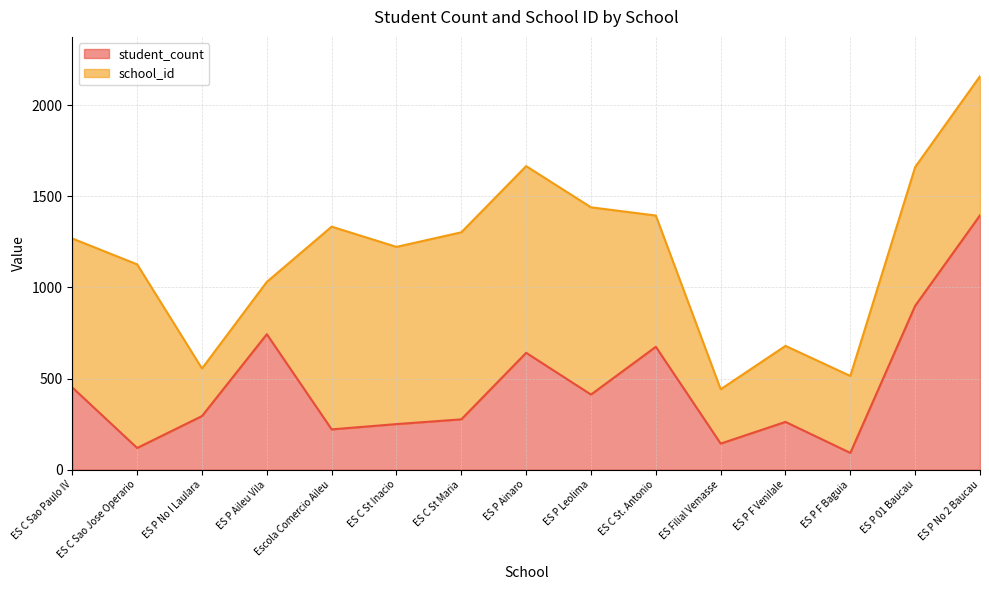

How many data points does each series have?

15